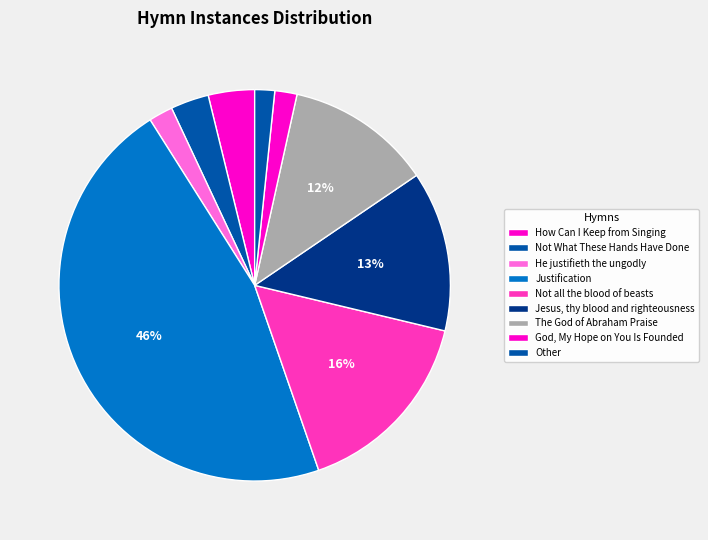

Which category has the smallest portion of the pie?

Justifier of the Ungodly